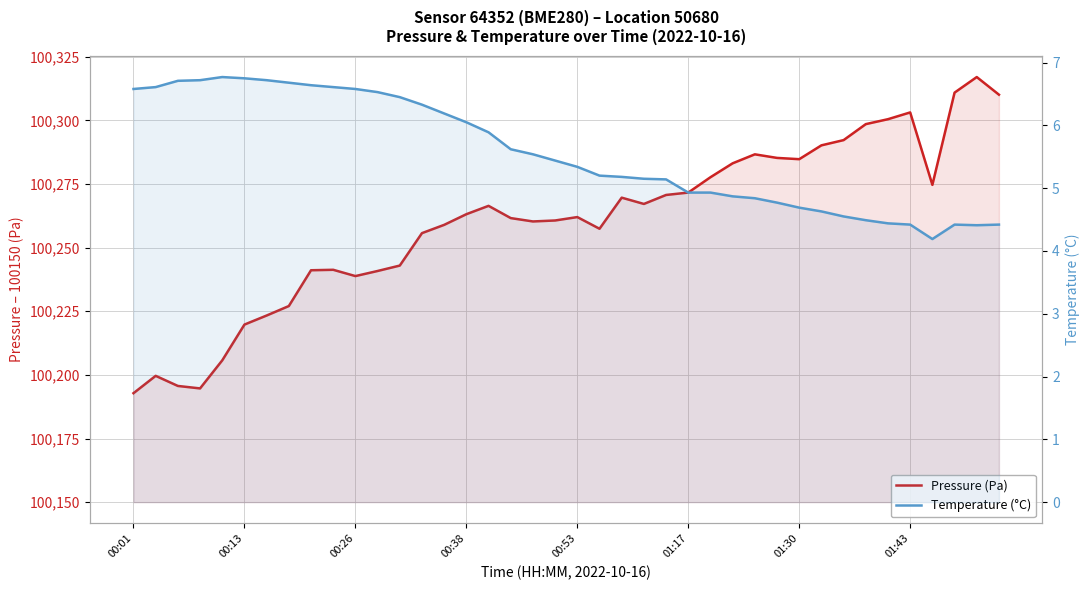

True or false: Pressure (Pa) and Temperature (°C) intersect in this chart.

False